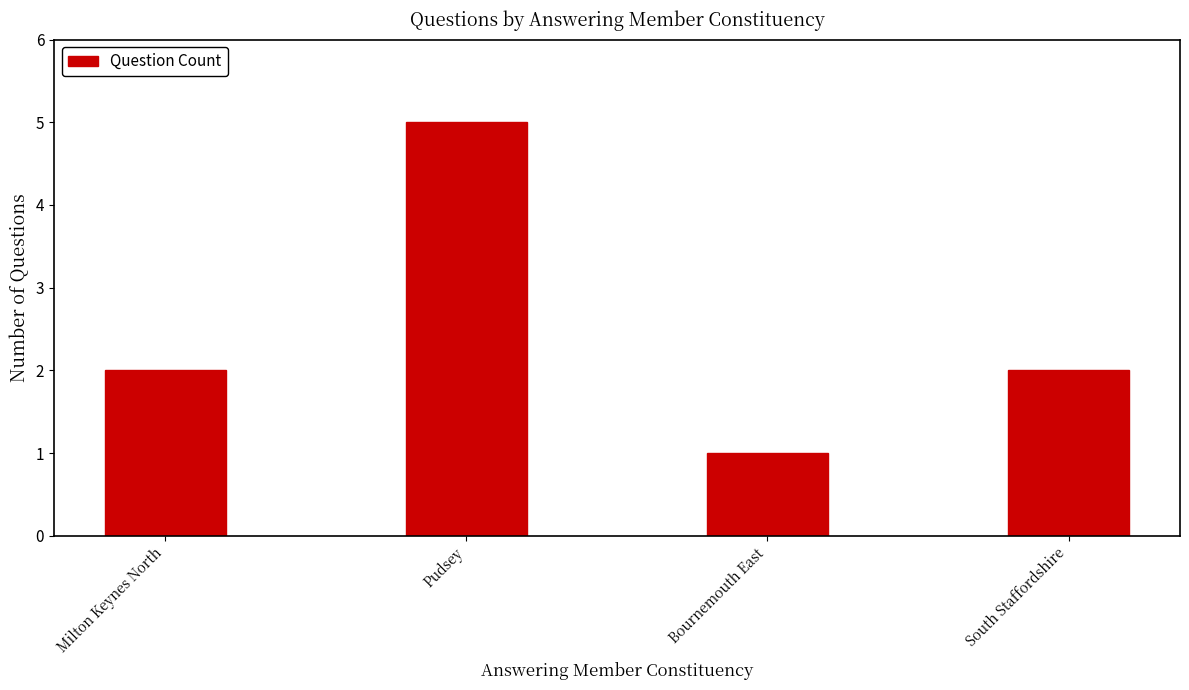

Reading right to left, extract all data points from this chart.

South Staffordshire=2	Bournemouth East=1	Pudsey=5	Milton Keynes North=2